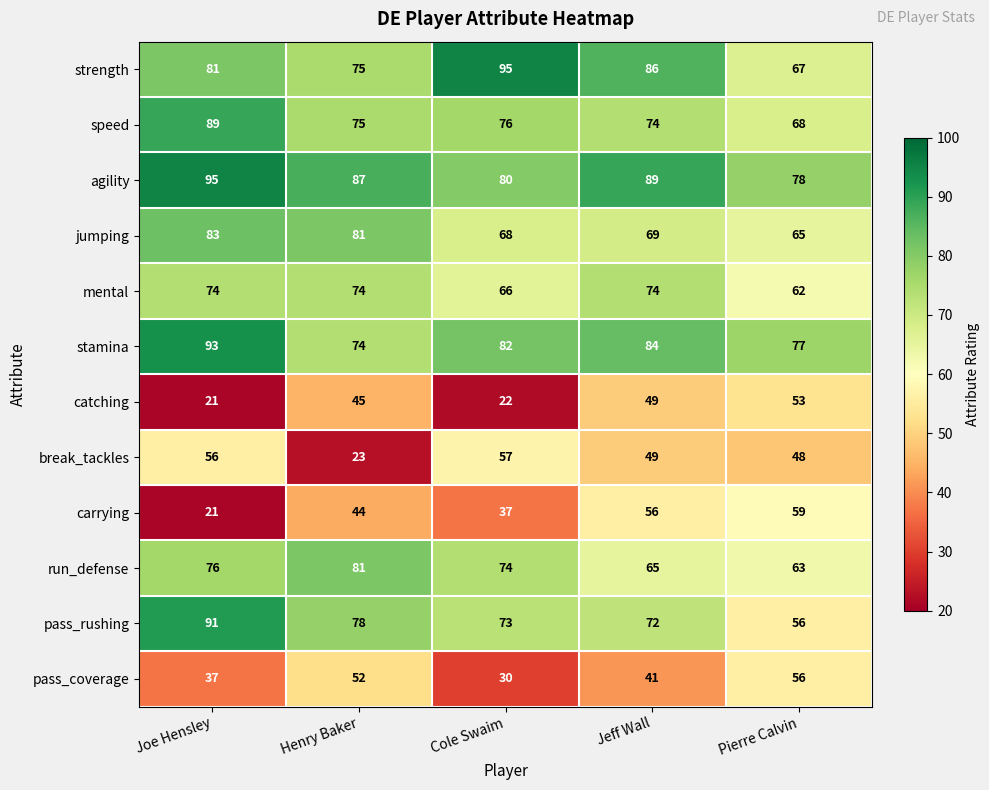

Which series has the widest spread of values?

carrying